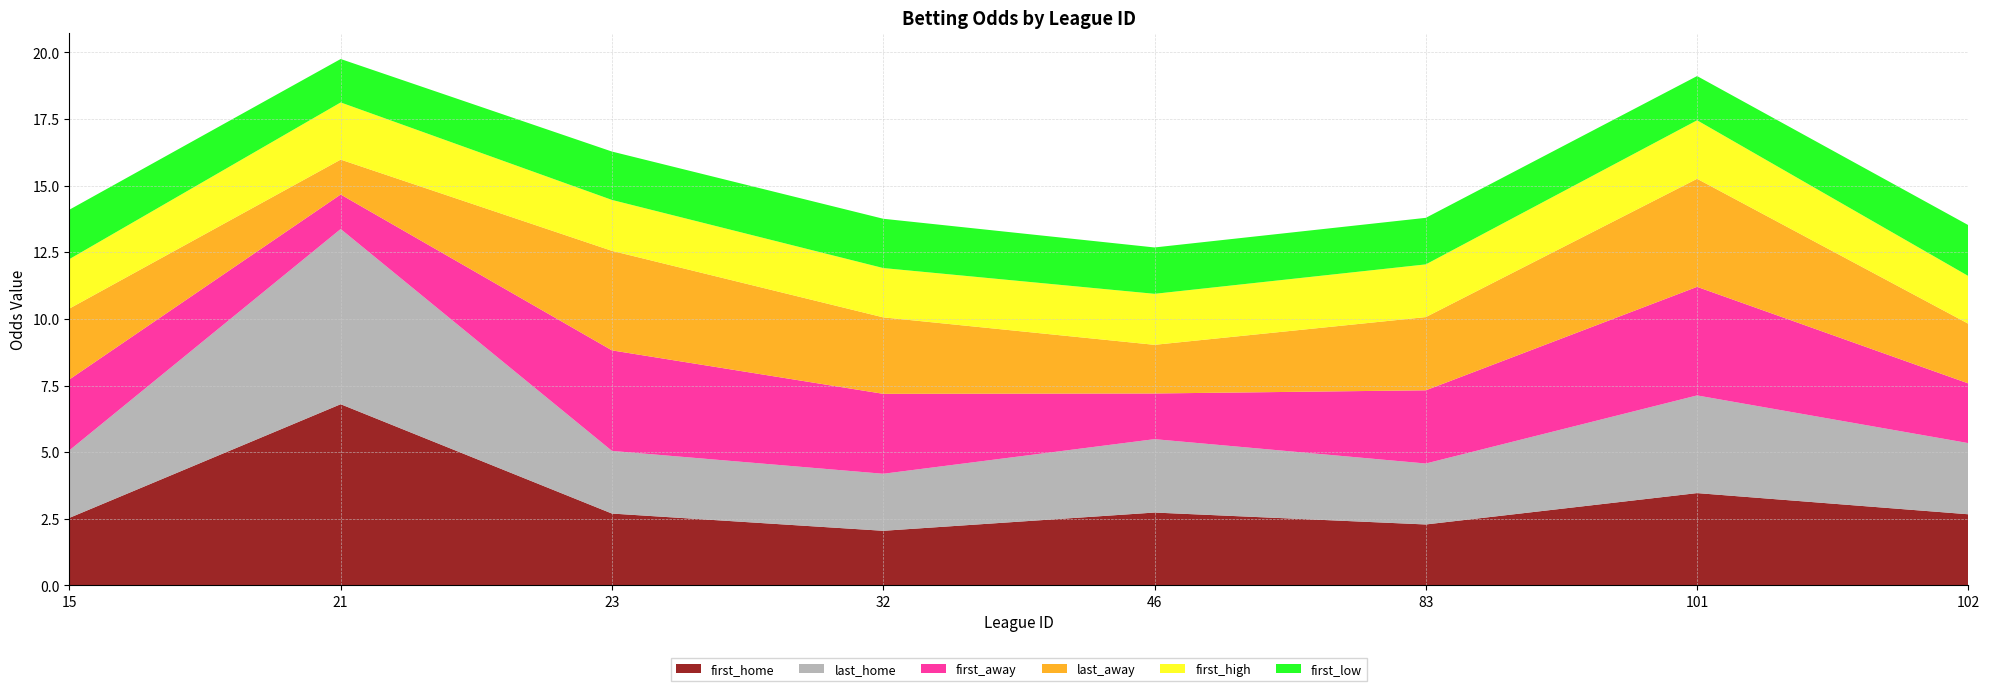

Reading left to right, extract all data points from this chart.

first_home: 2.5	6.8	2.7	2.0	2.7	2.3	3.5	2.7
last_home: 2.5	6.6	2.4	2.1	2.8	2.3	3.7	2.7
first_away: 2.7	1.3	3.8	3.0	1.7	2.7	4.1	2.2
last_away: 2.7	1.3	3.7	2.9	1.8	2.7	4.1	2.2
first_high: 1.9	2.1	1.9	1.9	1.9	2.0	2.2	1.8
first_low: 1.9	1.6	1.8	1.9	1.7	1.7	1.7	1.9